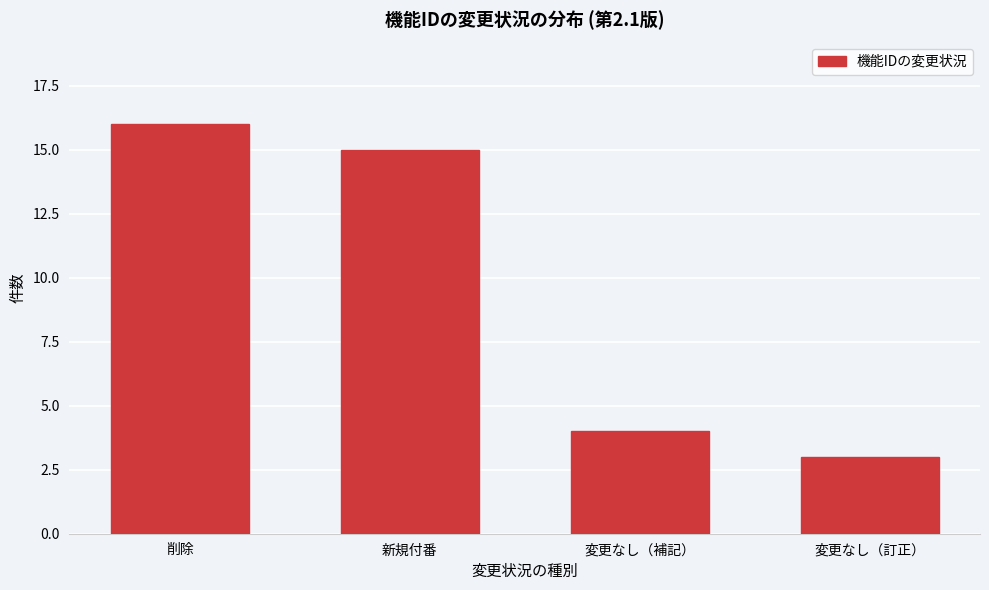

Reading left to right, extract all data points from this chart.

削除=16	新規付番=15	変更なし（補記）=4	変更なし（訂正）=3